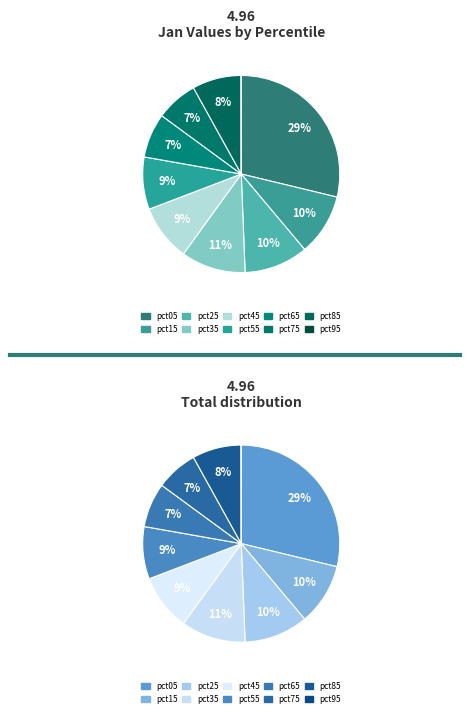

Combined, do pct05 and pct95 account for over 50%?

No